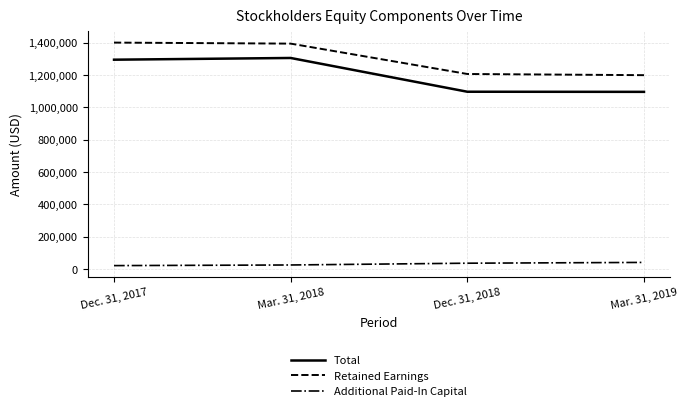

How many lines are shown in the chart?

3